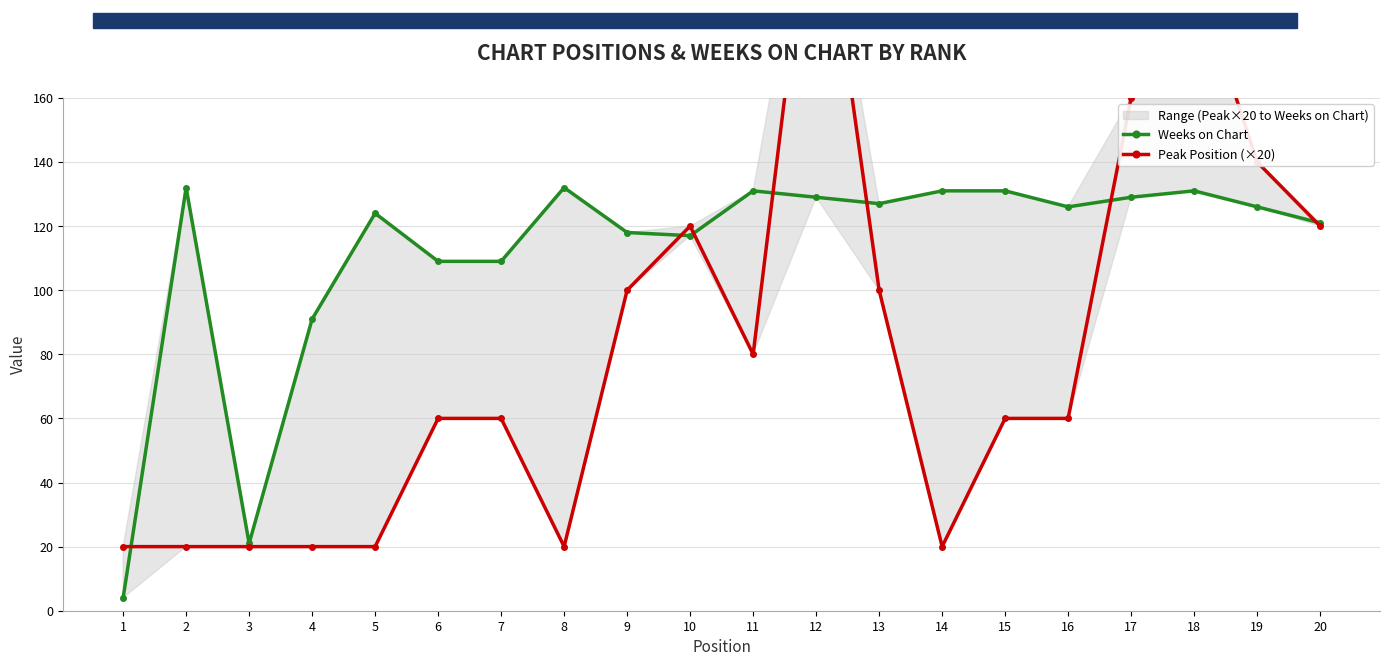

What is the maximum value for Peak Position (×20)?

240